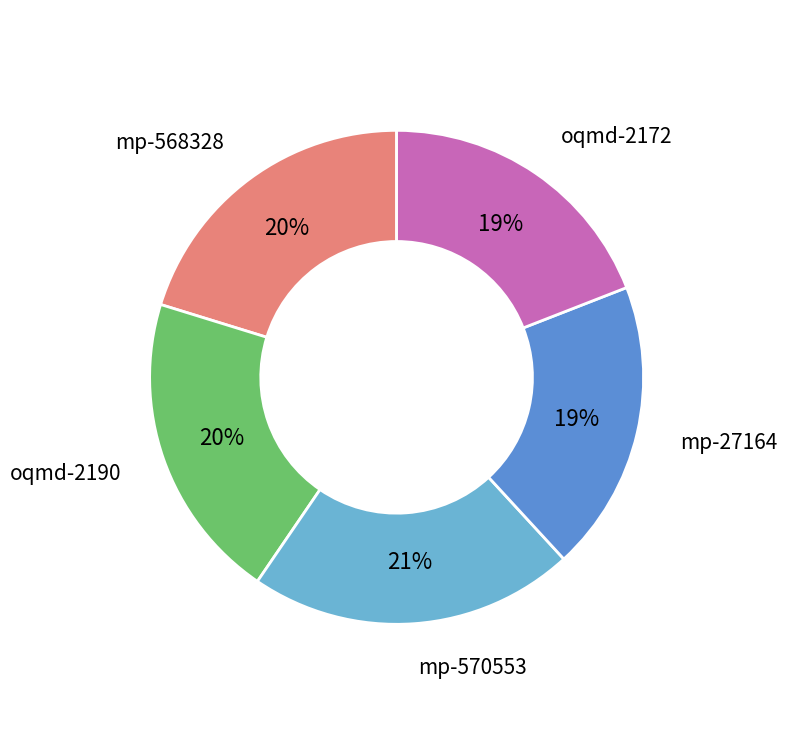

Do mp-27164 and mp-568328 together represent more than half of the pie?

No